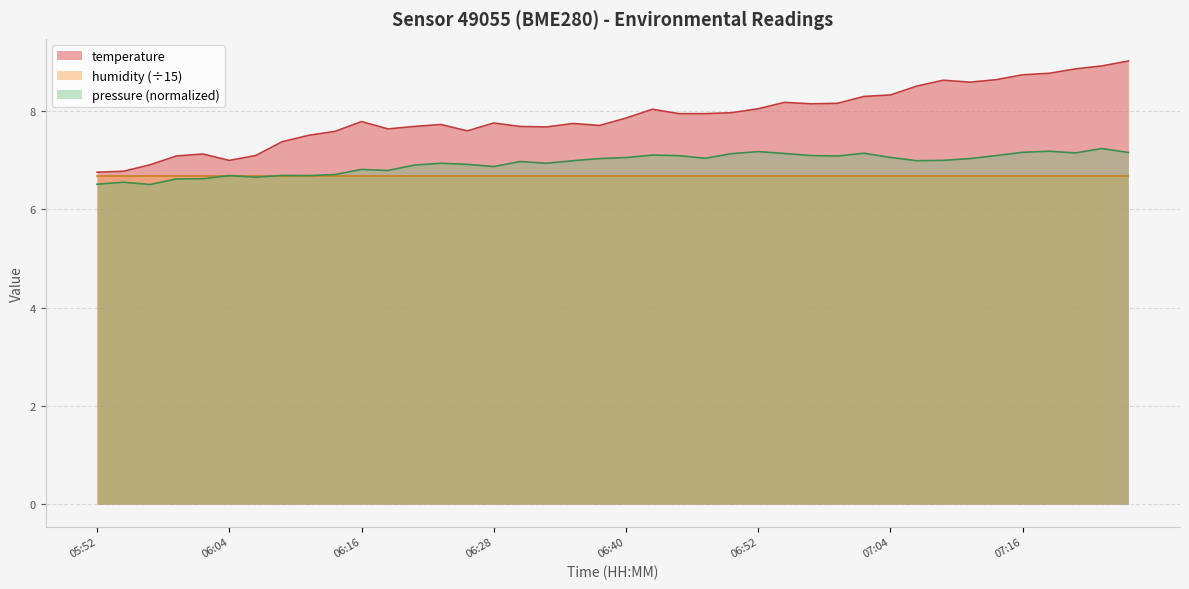

The value at 06:52 is 14.3. True or false?

False